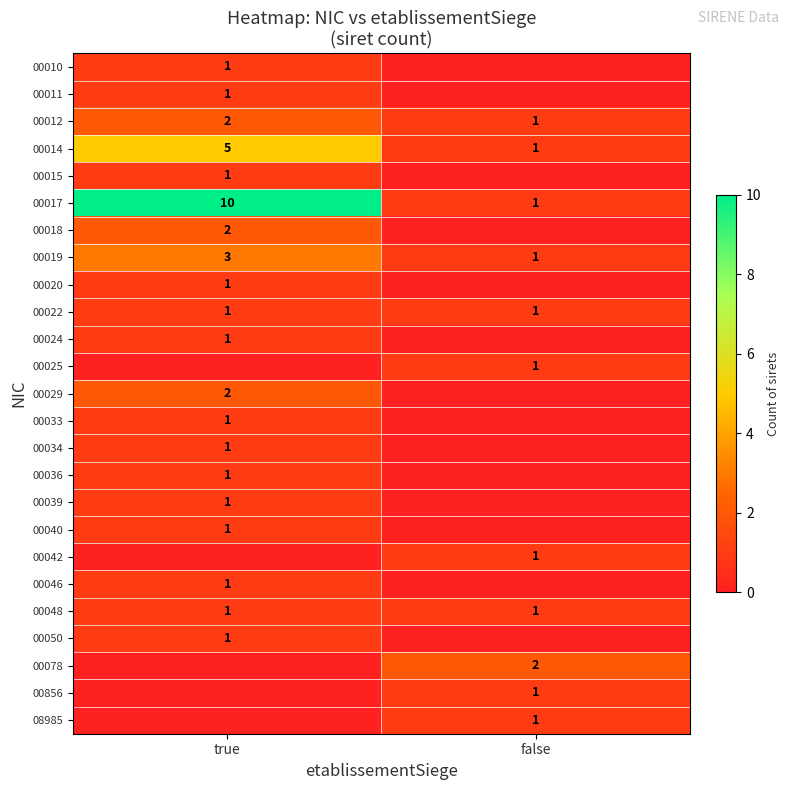

Between false and true, which is larger?

true